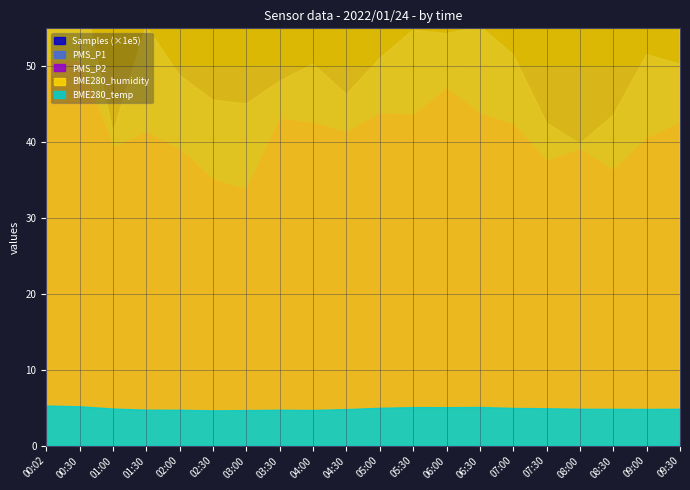

How many data points in PMS_P1 are above 50?

11